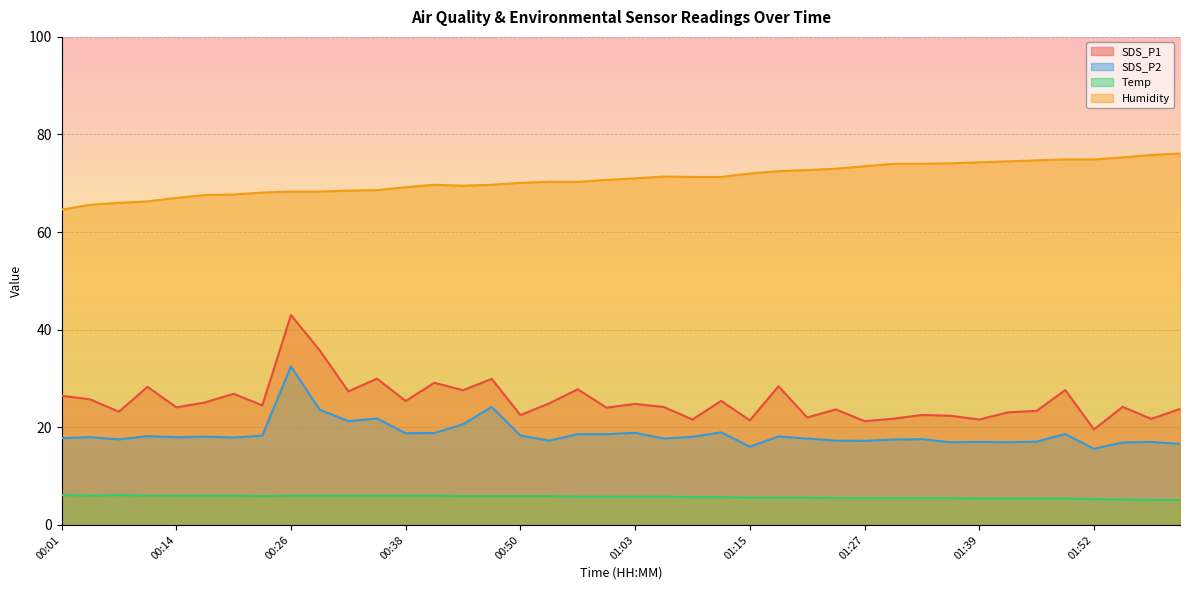

What is the average value of the SDS_P1 series?

25.4